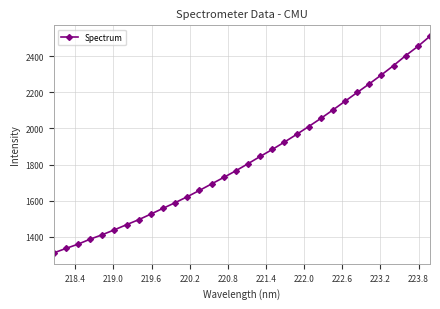

What is the value of the 18th point from the left?

1844.7